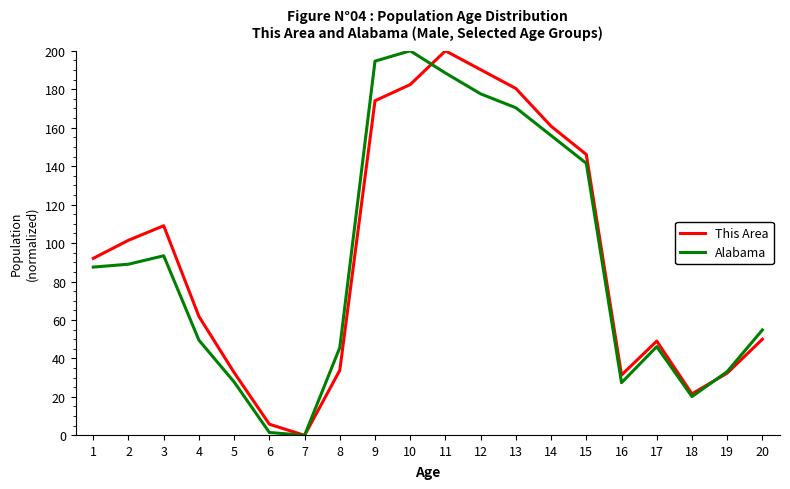

What is the spread (max minus min) of values at 17?

2.9